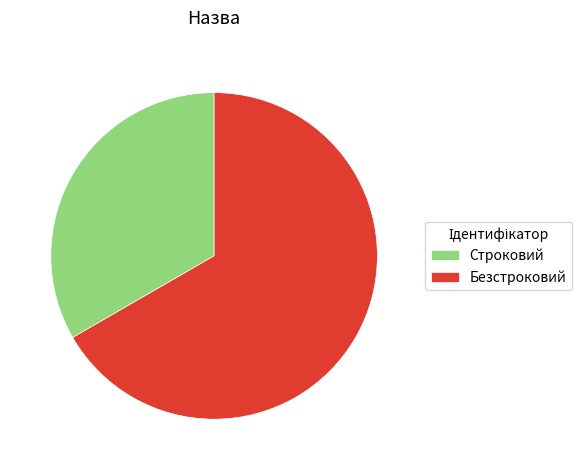

Is there any slice that represents more than half of the pie?

Yes